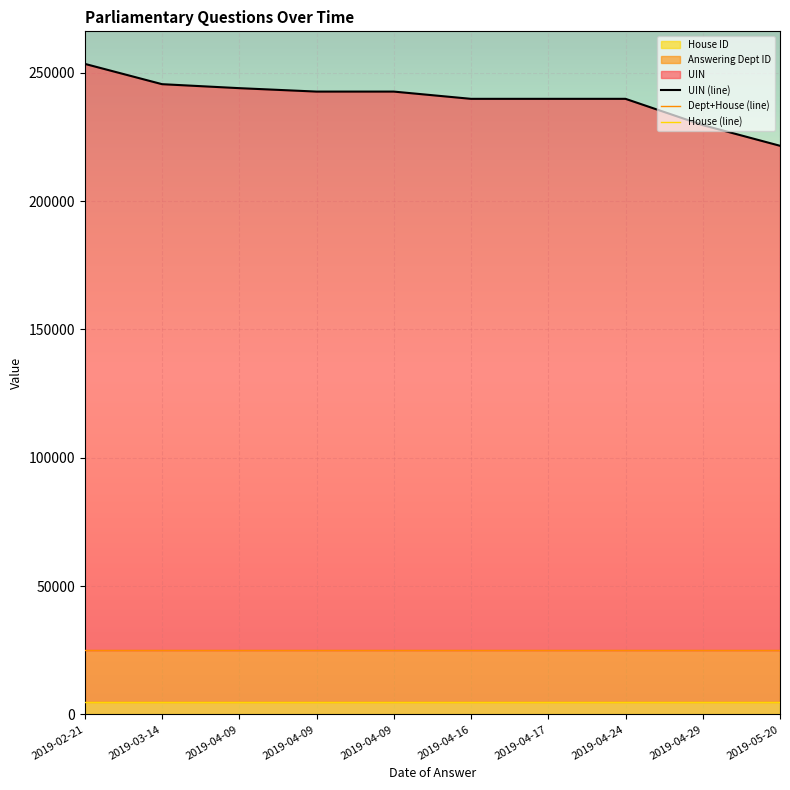

True or false: UIN (line) and House (line) intersect in this chart.

False